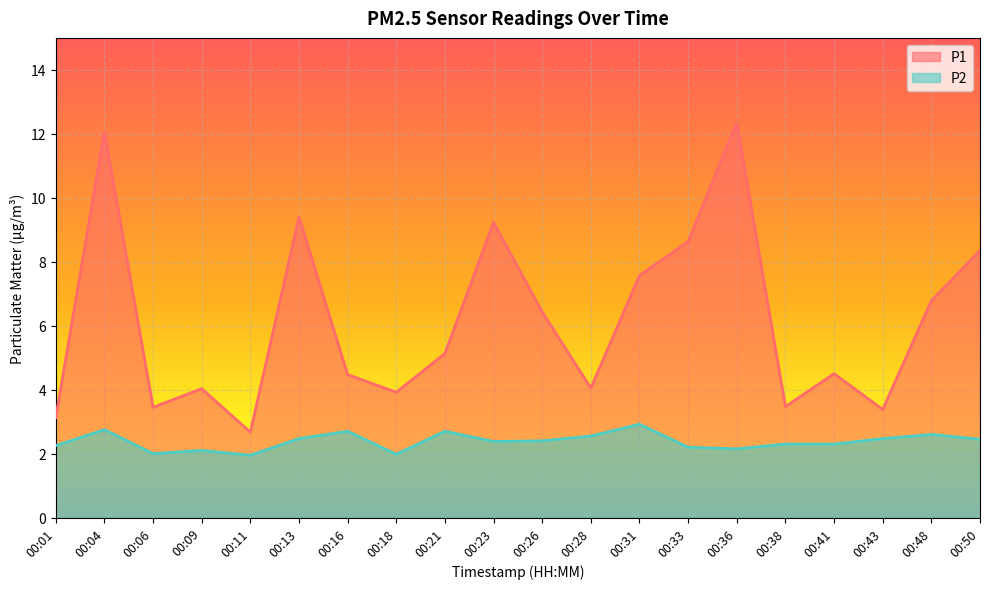

At 00:33, list the series in order from largest to smallest.

P1, P2